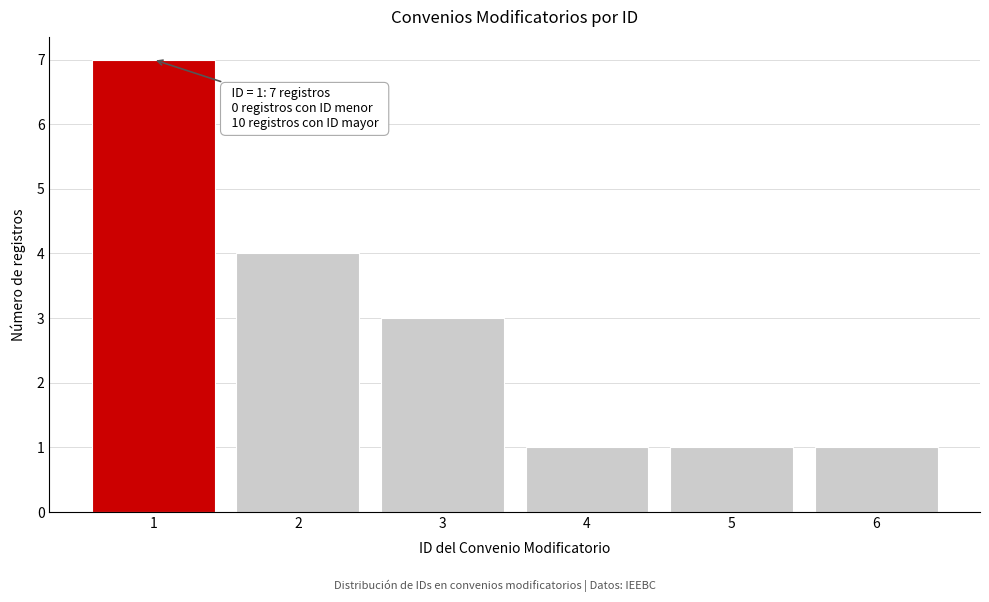

Reading left to right, what are all the values shown in this chart?

1=7	2=4	3=3	4=1	5=1	6=1